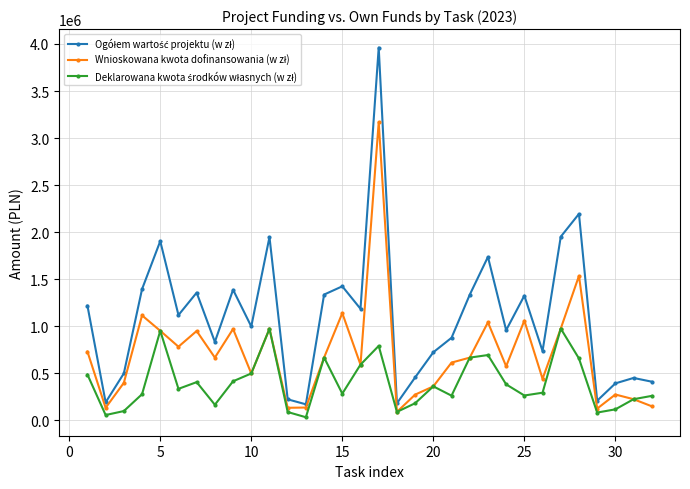

What is the difference between the maximum and minimum values in the Ogółem wartość projektu (w zł) series?

3789845.0